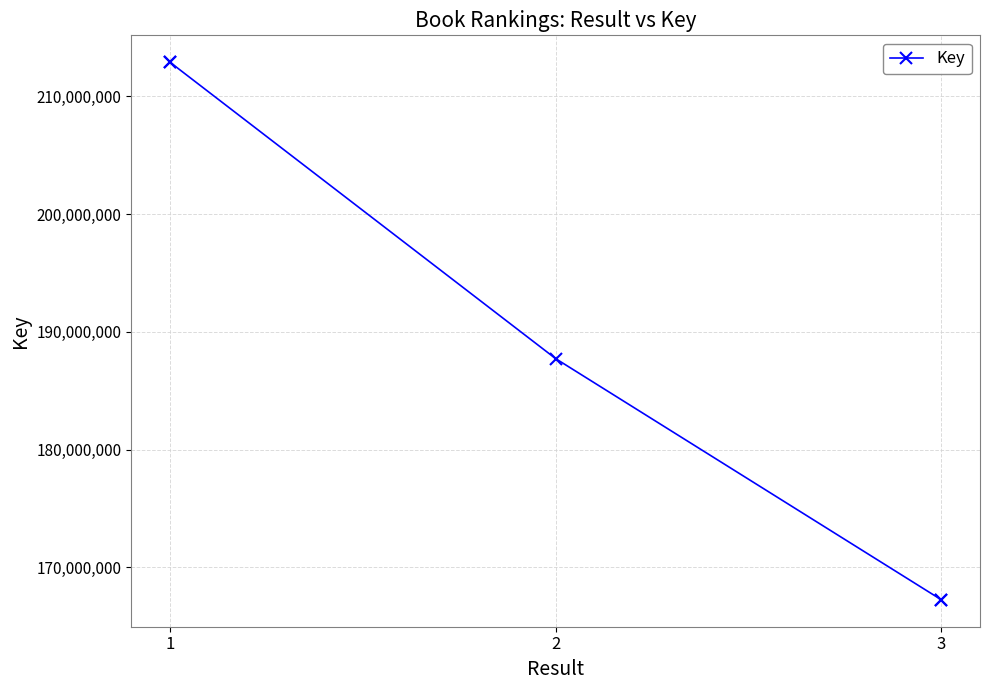

How many lines are shown in the chart?

1